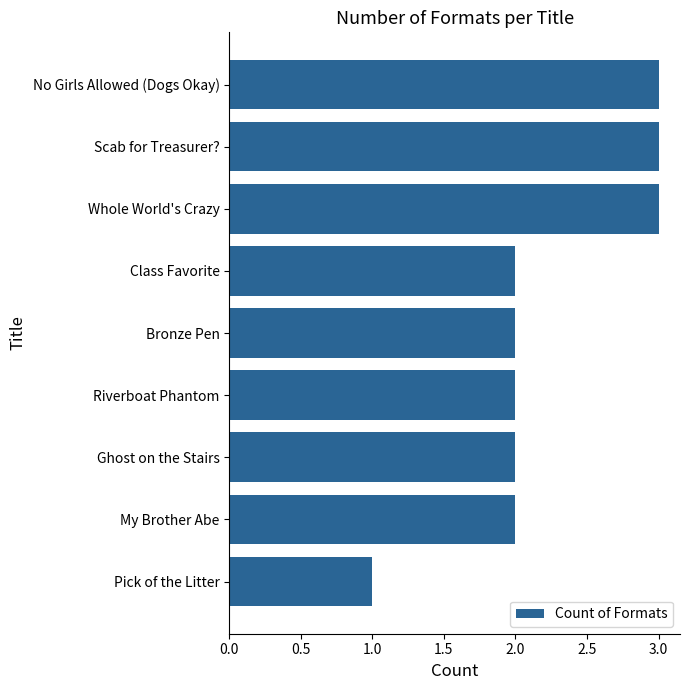

Are the bars grouped side by side (vs. stacked)?

No